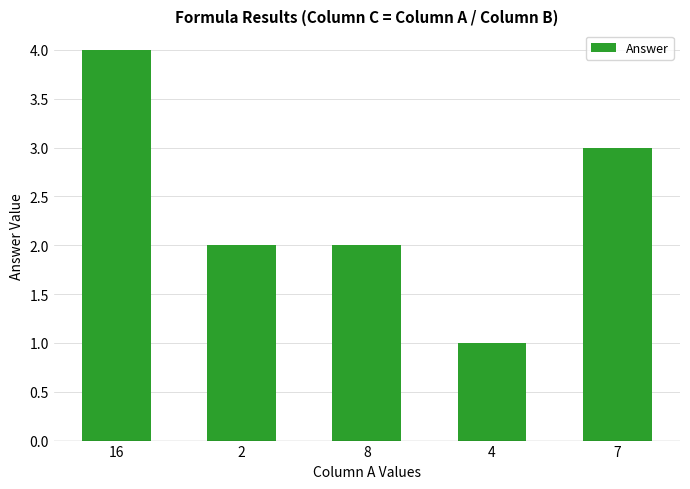

Between 4 and 7, which is larger?

7